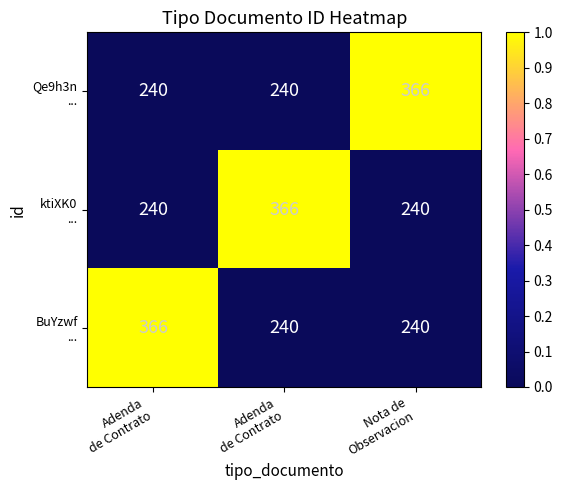

How many series are shown in this chart?

3